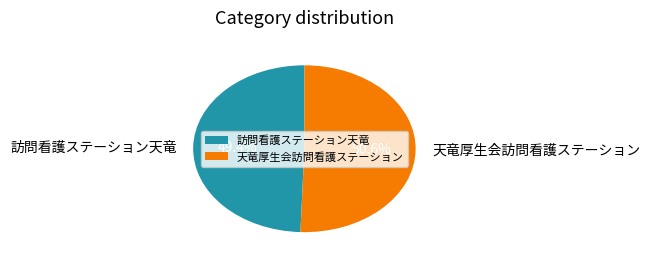

Count the number of slices in the pie.

2